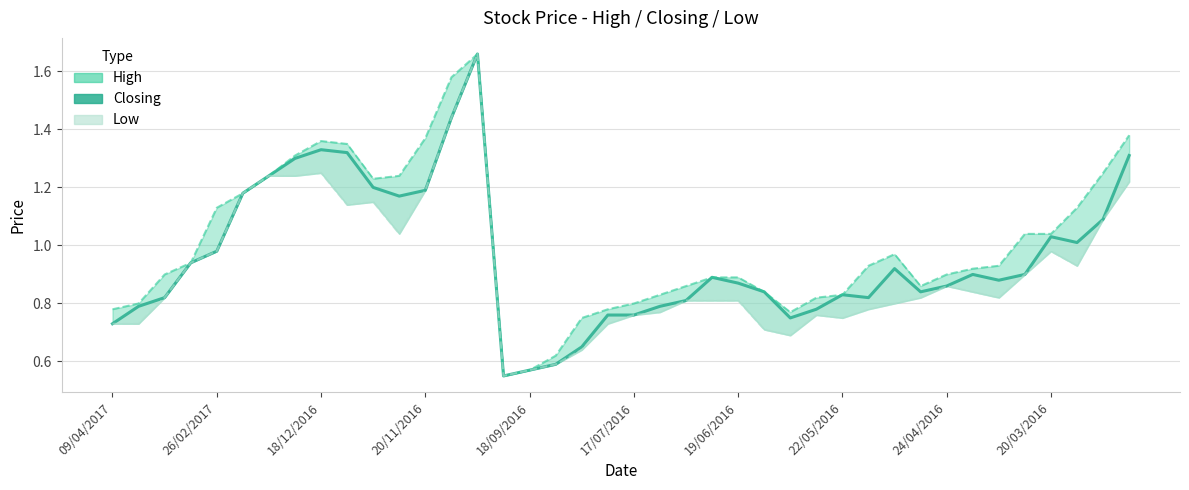

Where is the data nearest to the value 1?

37